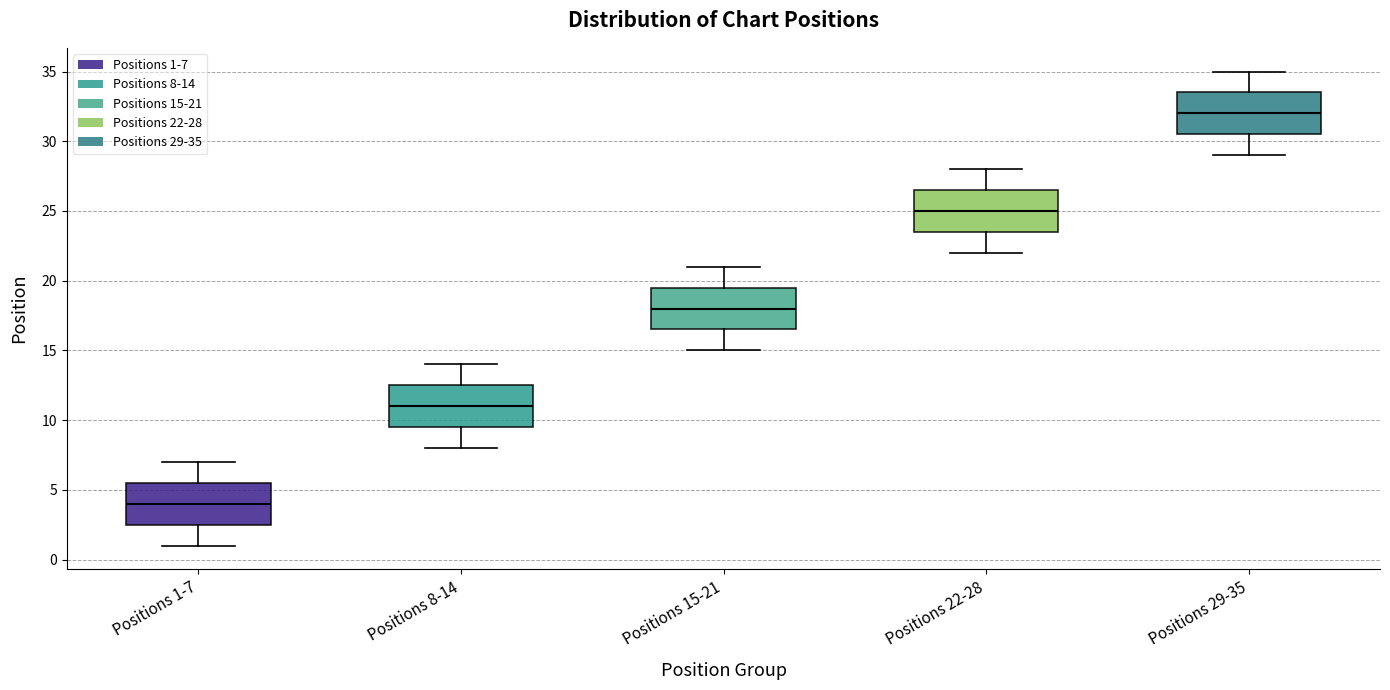

Reading left to right, read every box against the y-axis: the position of its median line, the range the box covers, and the ends of its whiskers. The values are not printed on the chart, so give them approximately, as read against the axis.

Positions 1-7: median 4.0, box 2.5 to 5.5, whiskers 1.0 to 7.0
Positions 8-14: median 11.0, box 9.5 to 12.5, whiskers 8.0 to 14.0
Positions 15-21: median 18.0, box 16.5 to 19.5, whiskers 15.0 to 21.0
Positions 22-28: median 25.0, box 23.5 to 26.5, whiskers 22.0 to 28.0
Positions 29-35: median 32.0, box 30.5 to 33.5, whiskers 29.0 to 35.0